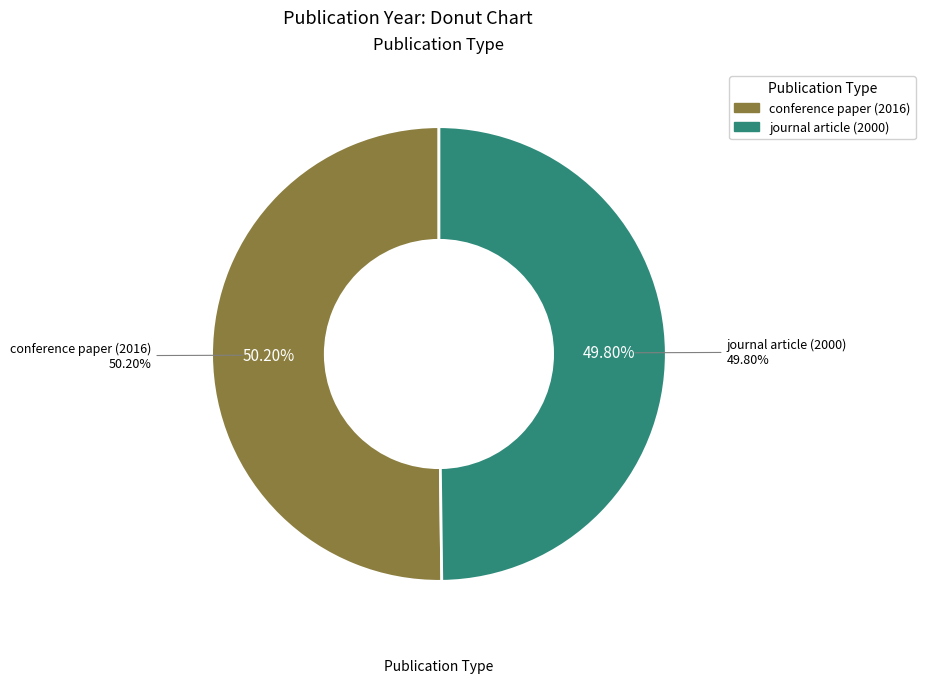

To the nearest percent, what percentage of the pie is conference paper (2016)?

50%